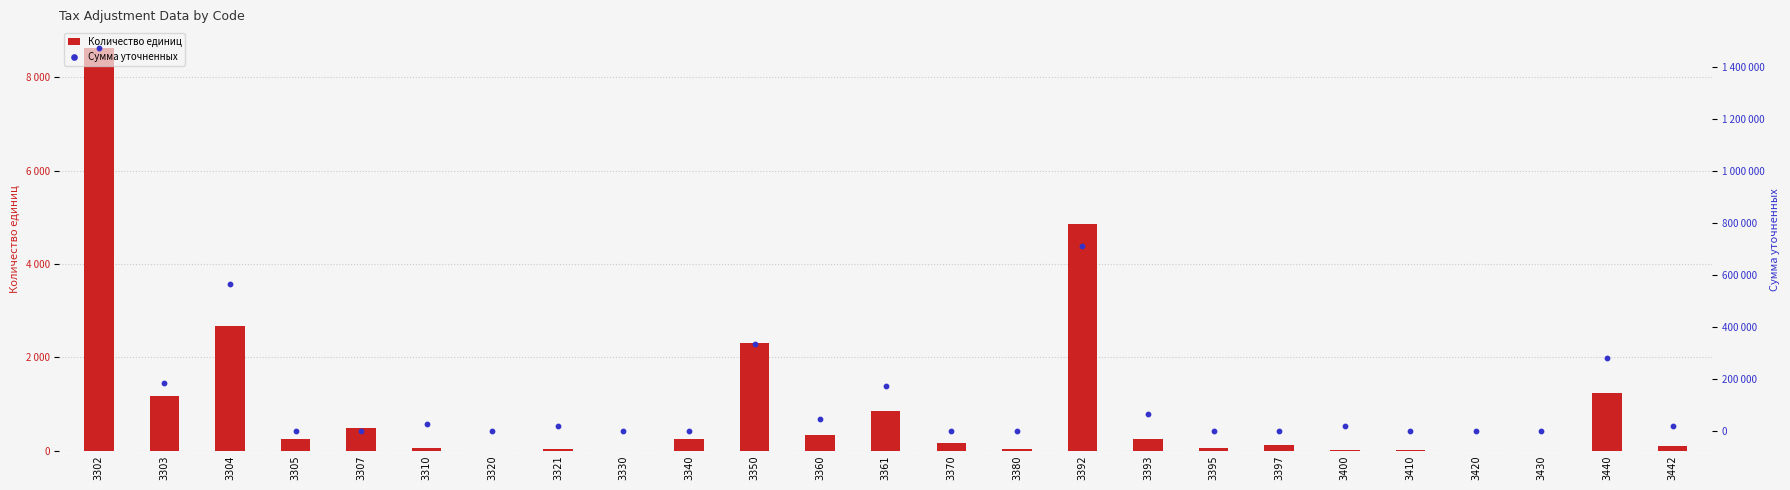

What are all the series names shown in the legend?

Количество единиц, Сумма уточненных